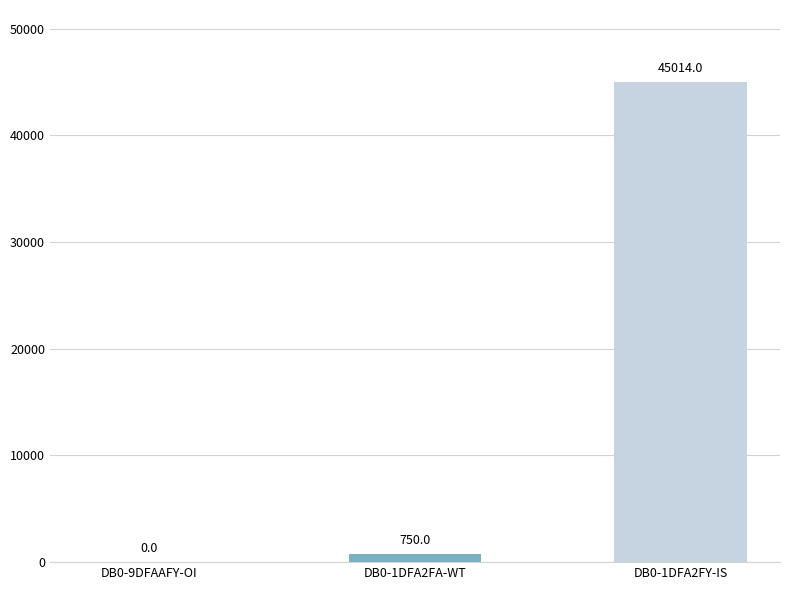

True or false: the data shows 750 at DB0-1DFA2FA-WT.

True